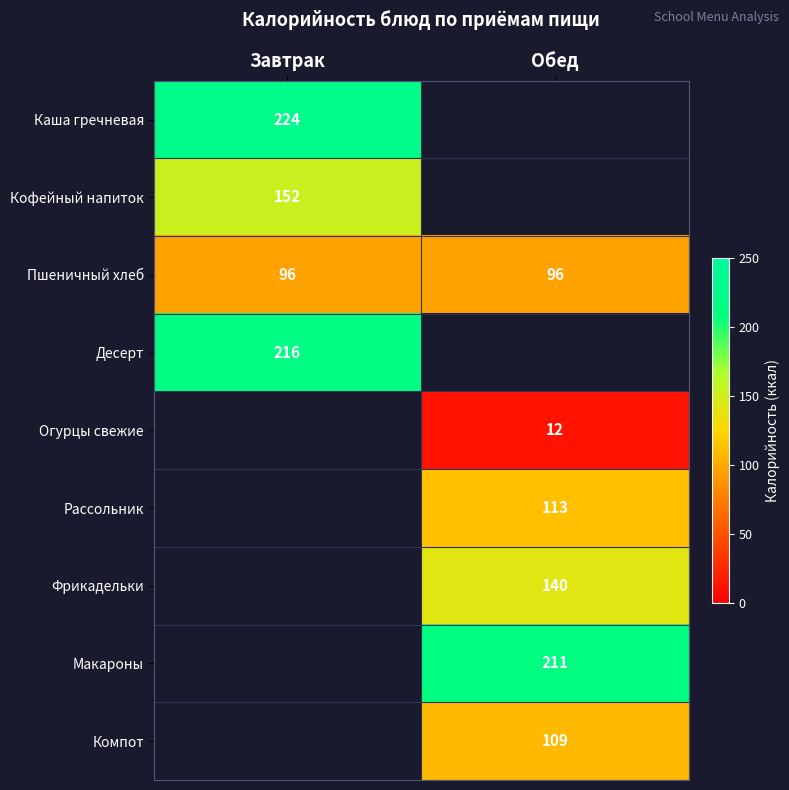

What is the sum of the Пшеничный хлеб values at Обед and Завтрак?

192